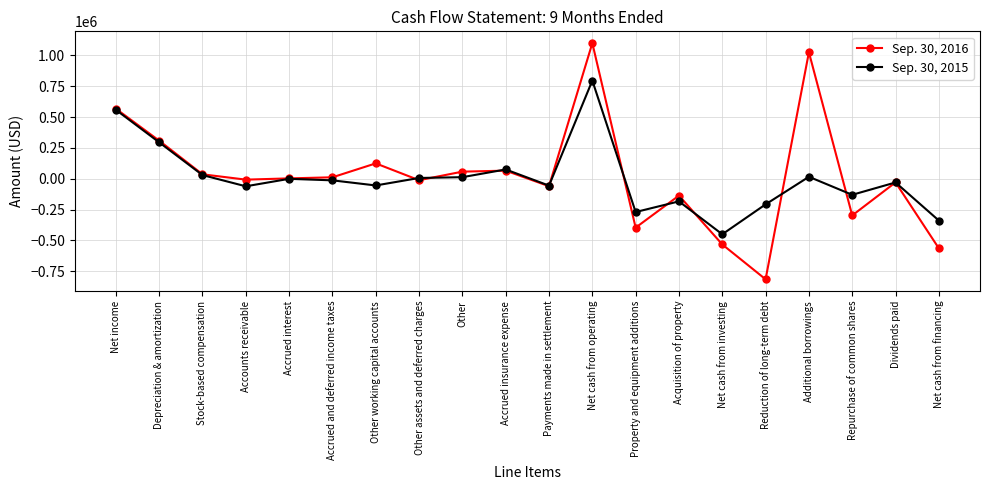

List the series in order of their peak value, highest first.

Sep. 30, 2016, Sep. 30, 2015